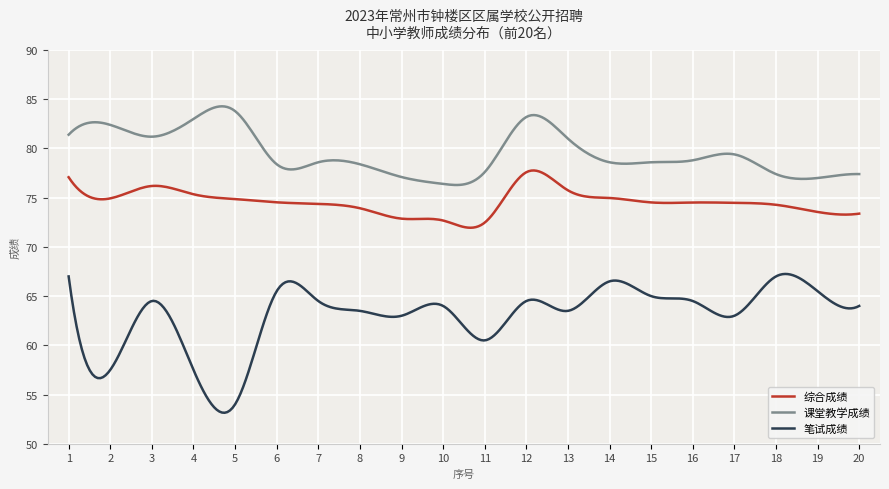

True or false: 课堂教学成绩 and 笔试成绩 intersect in this chart.

False